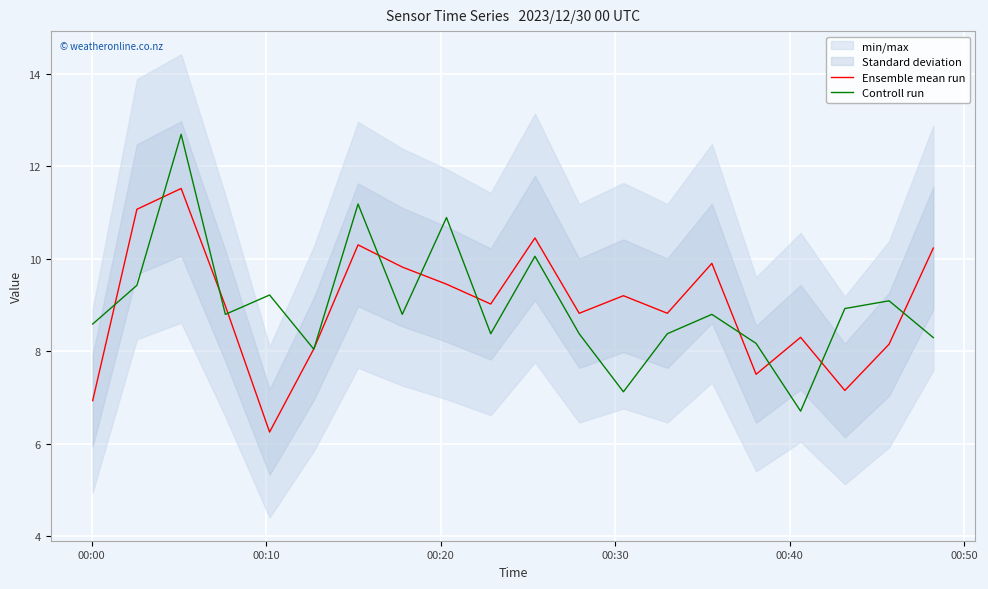

What is the maximum value for Ensemble mean run?

11.5